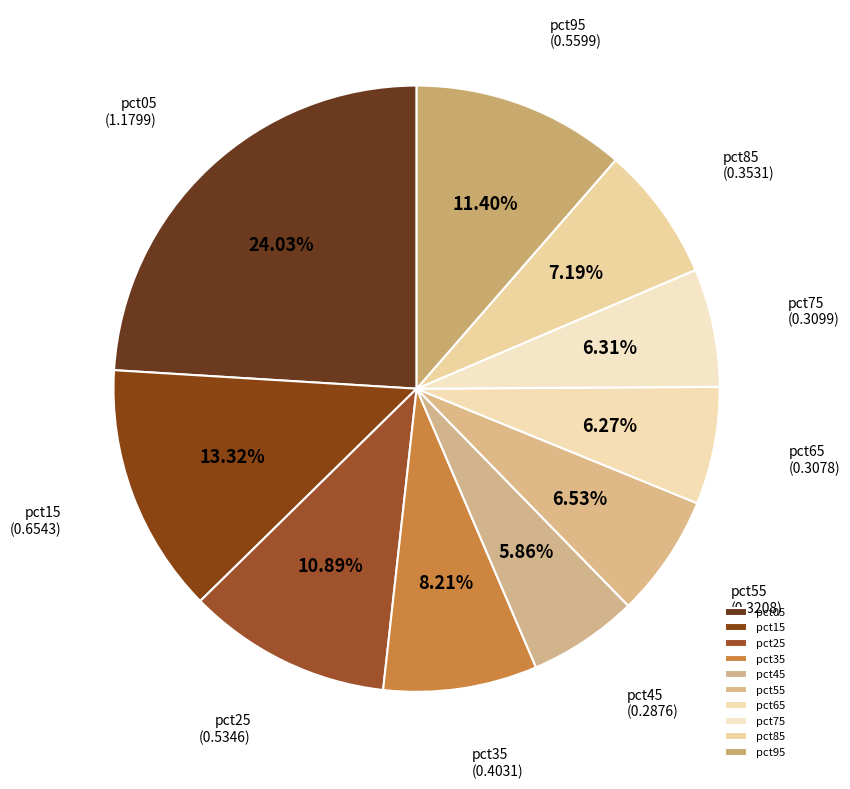

Does any single category account for the majority?

No